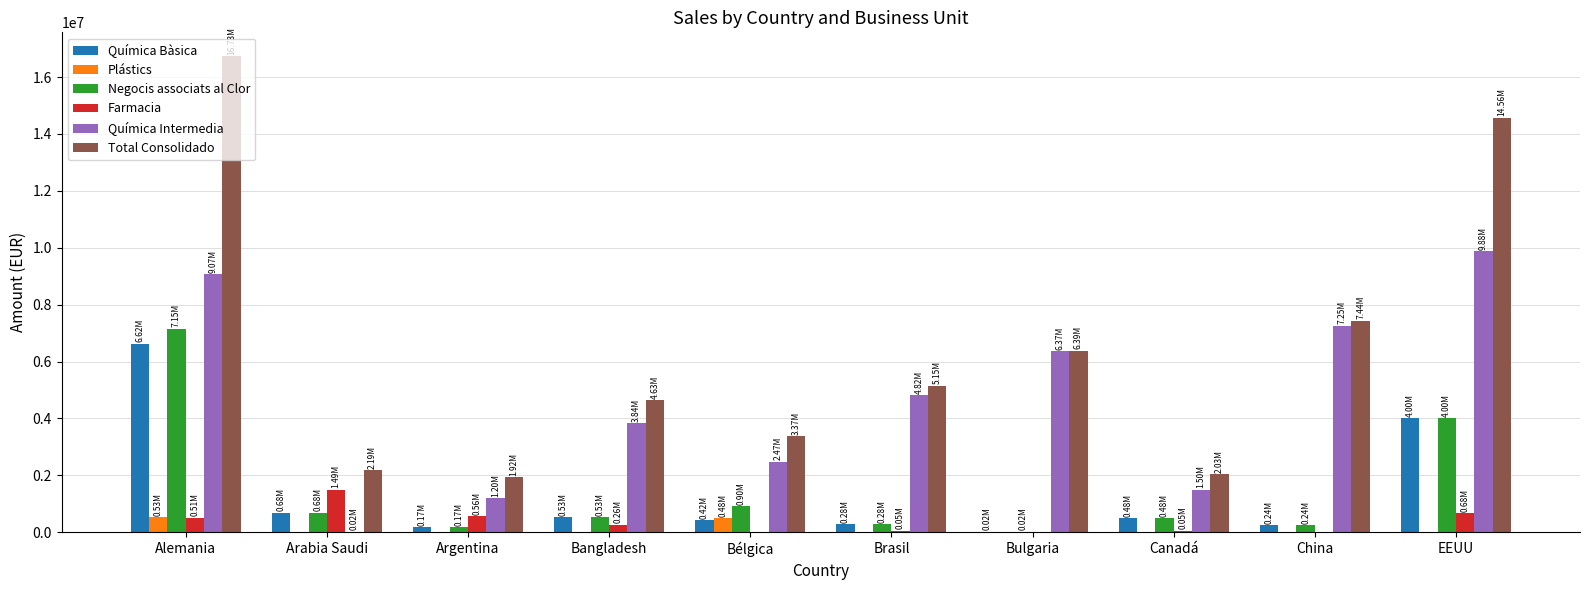

Between Canadá and China, which series saw the biggest shift?

Química Intermedia